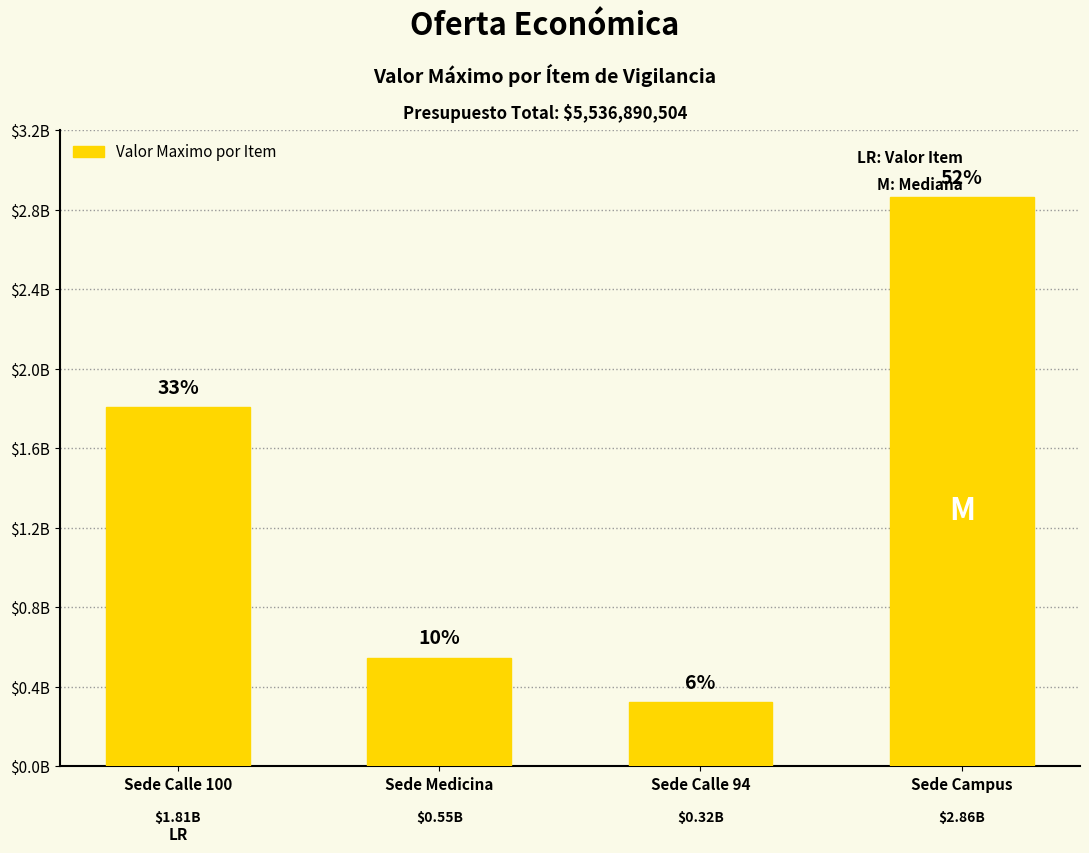

What is the label of the 2nd bar from the right?

Sede Calle 94